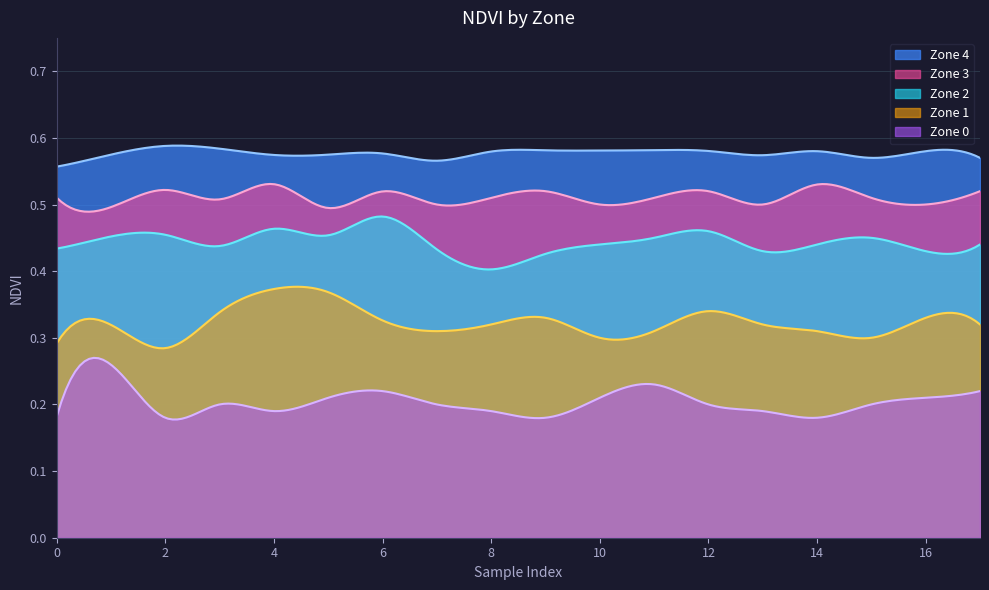

What are all the series names shown in the legend?

Zone 4, Zone 3, Zone 2, Zone 1, Zone 0